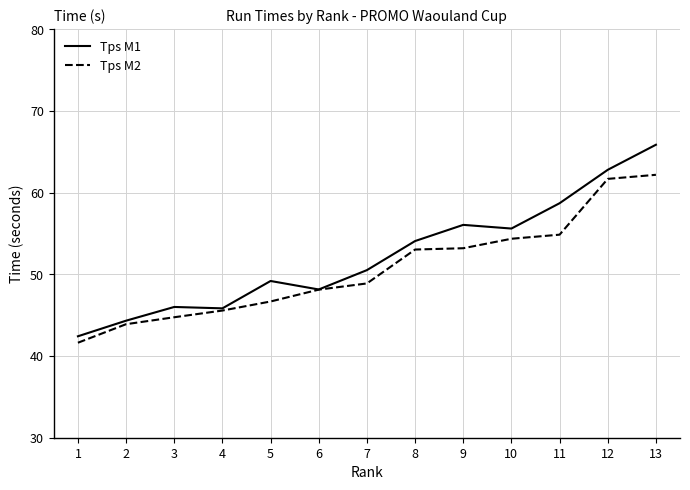

Does the chart display data point markers on the line(s)?

No